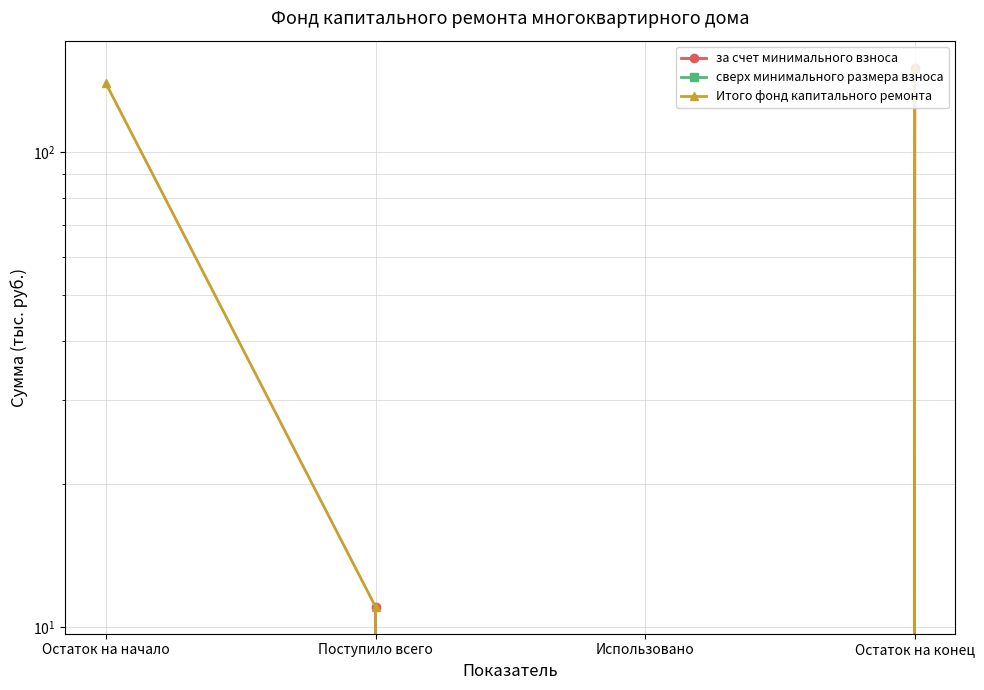

What is the label of the 1st point from the right?

Остаток на конец